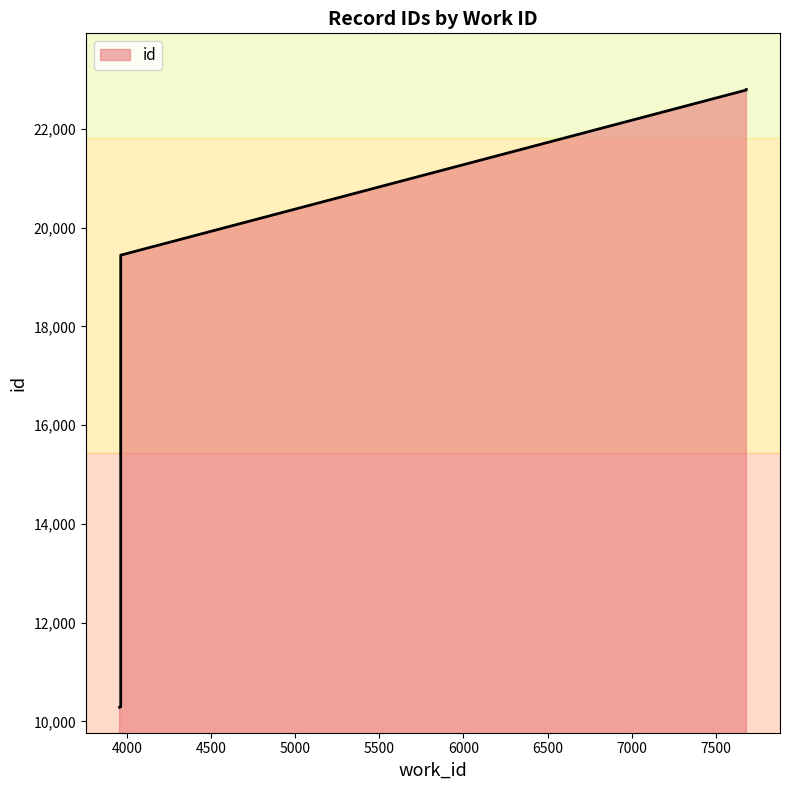

True or false: there are more than 0 points higher than both neighbors.

False